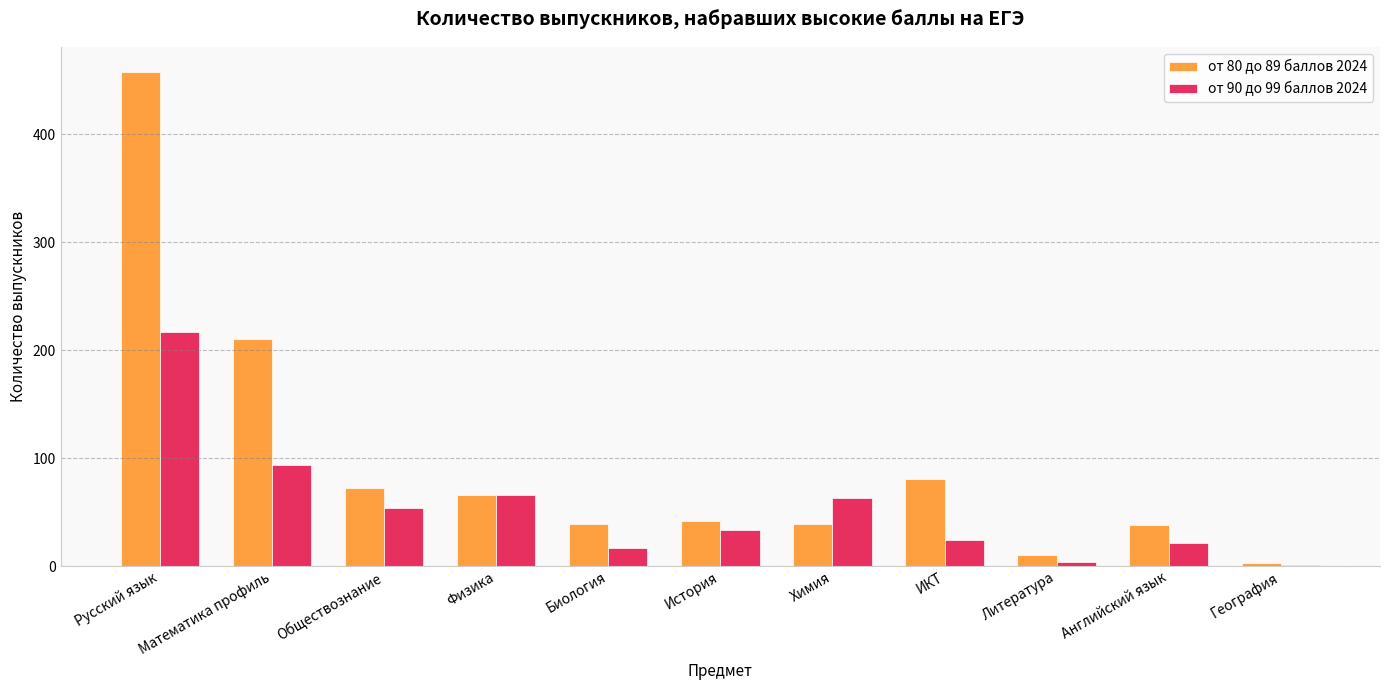

At which label does от 90 до 99 баллов 2024 reach its peak?

Русский язык